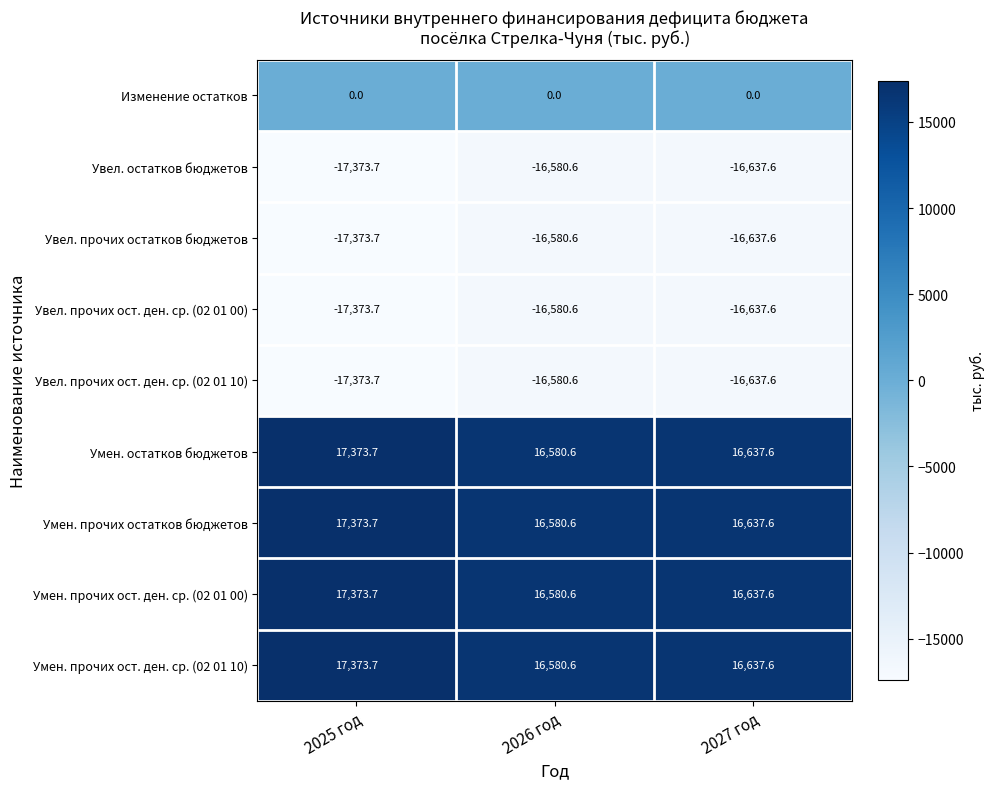

What is the spread (max minus min) of values at 2027 год?

33275.2